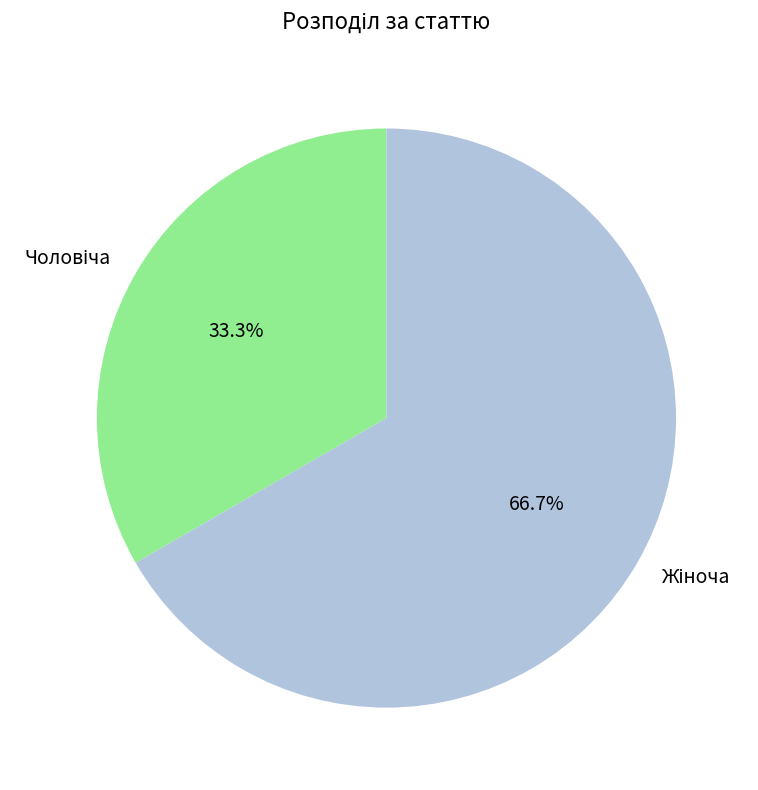

Does any single category account for the majority?

Yes